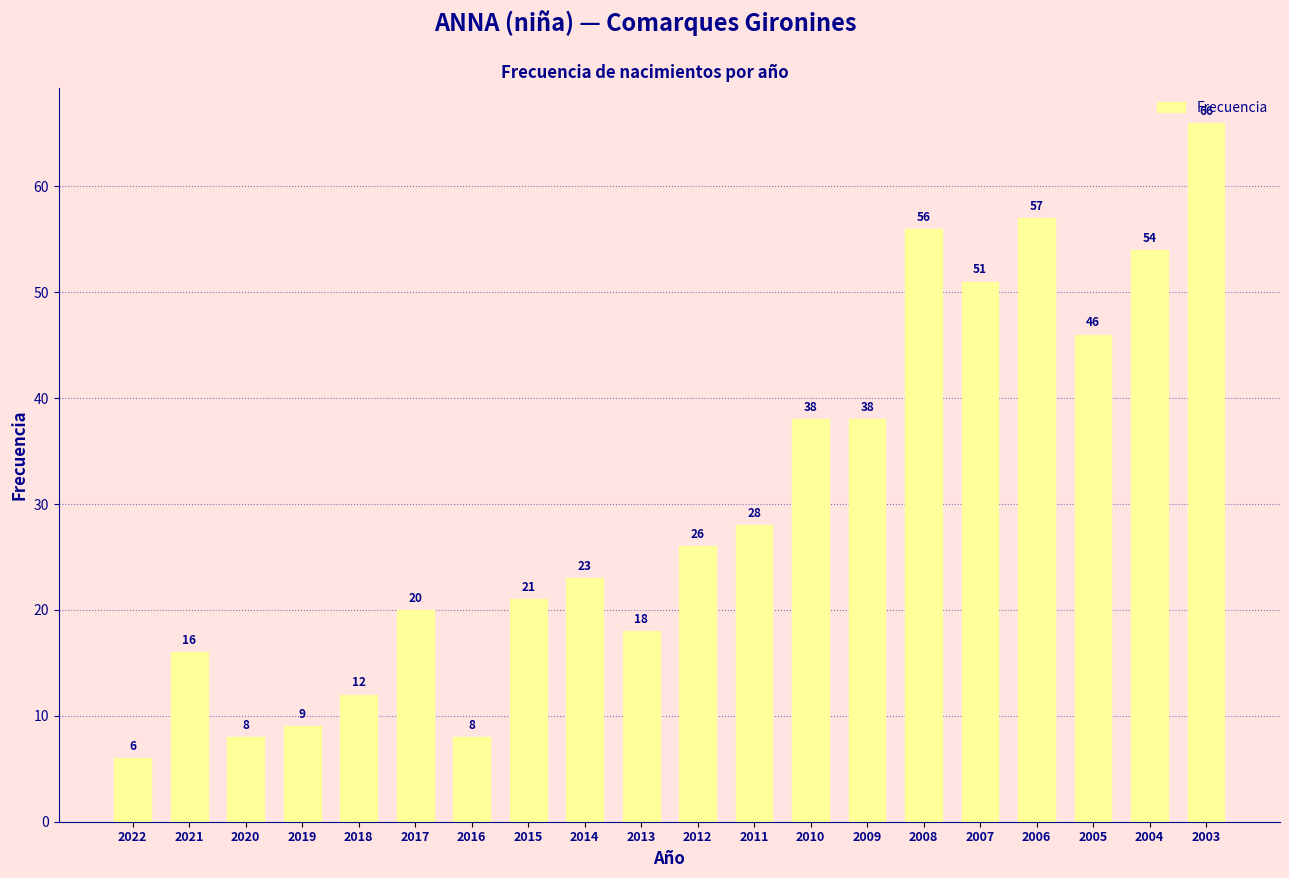

Reading right to left, list all the values displayed in this chart.

66	54	46	57	51	56	38	38	28	26	18	23	21	8	20	12	9	8	16	6